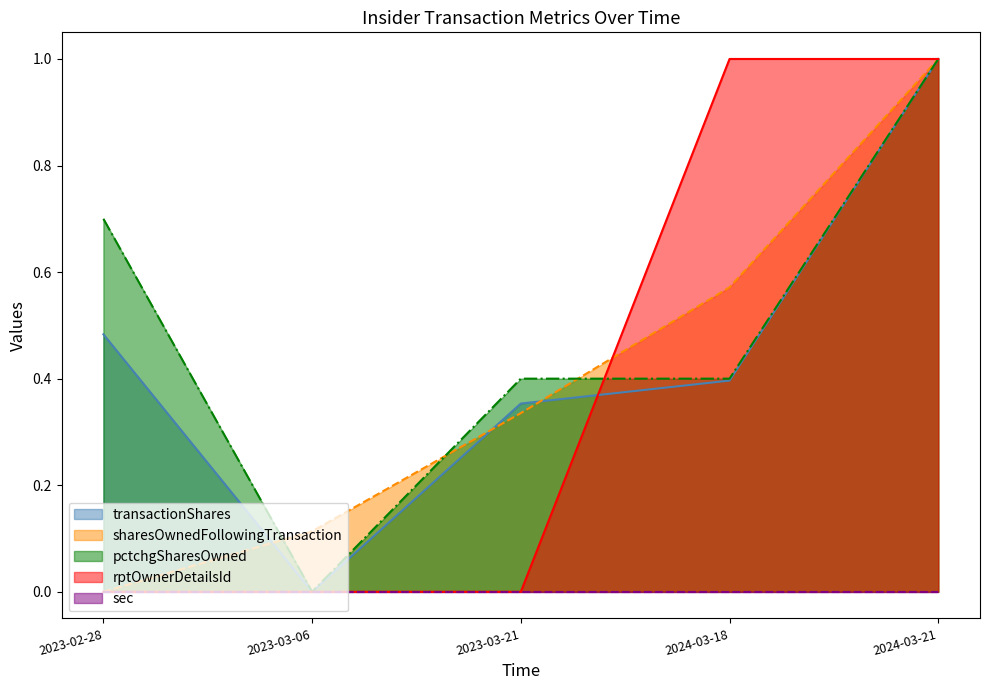

At how many categories does at least one series exceed 0?

5